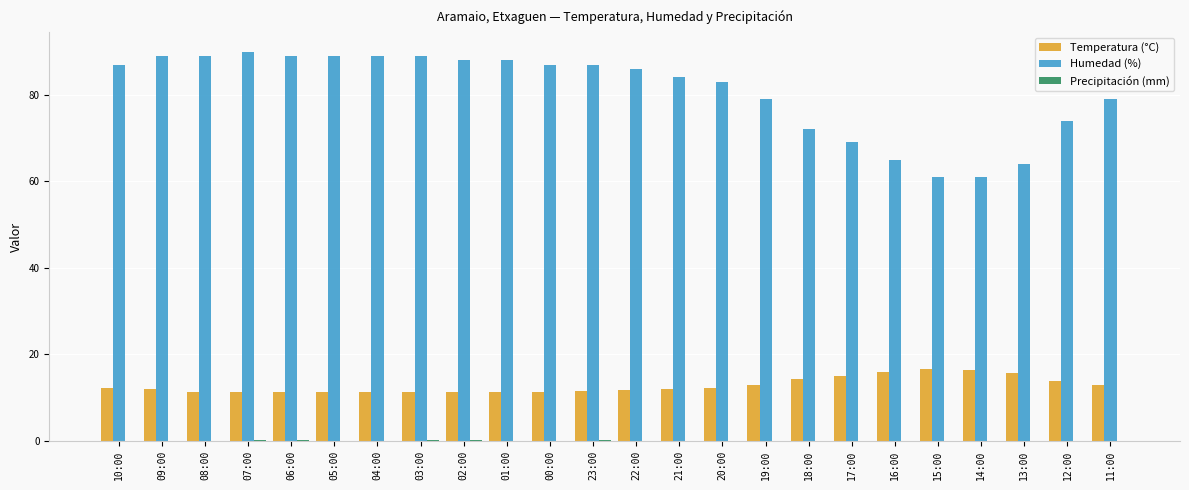

Is it true that Temperatura (°C) equals 8.7 at 11:00?

False